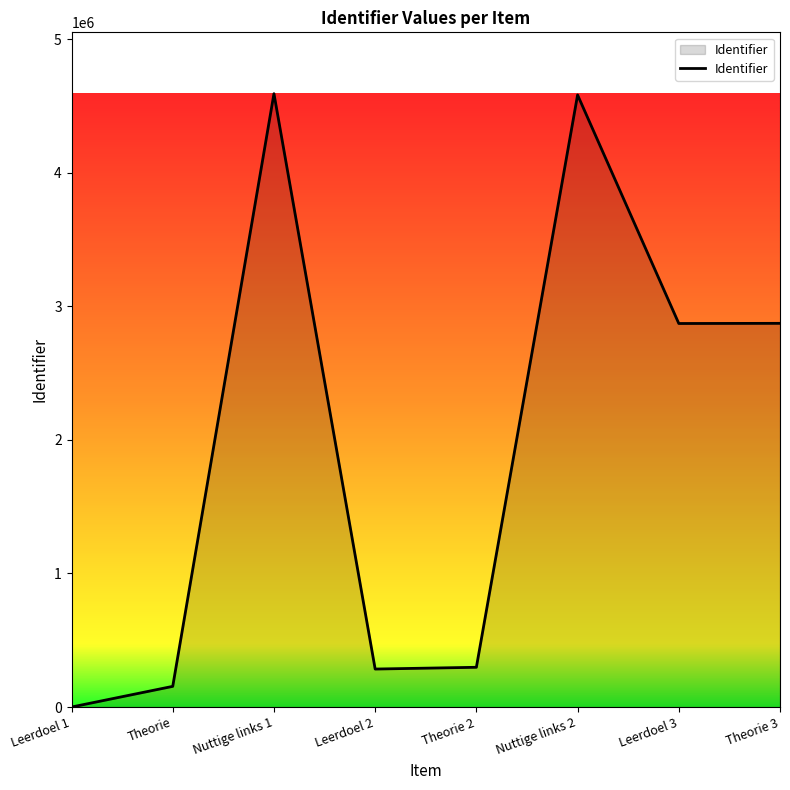

True or false: there are more than 1 points higher than both neighbors.

True